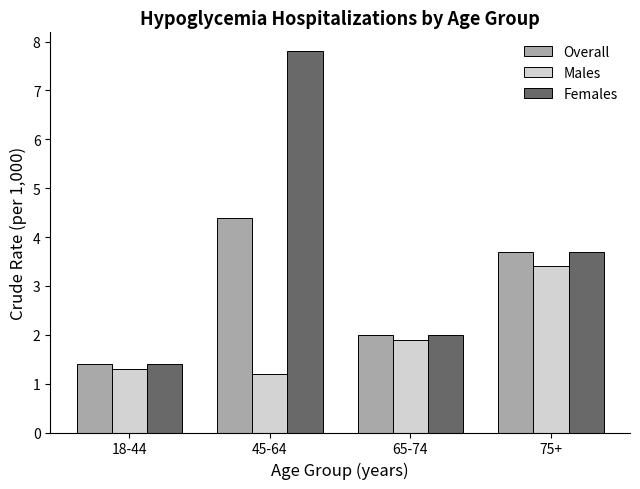

Which series has the largest total across all categories?

Females